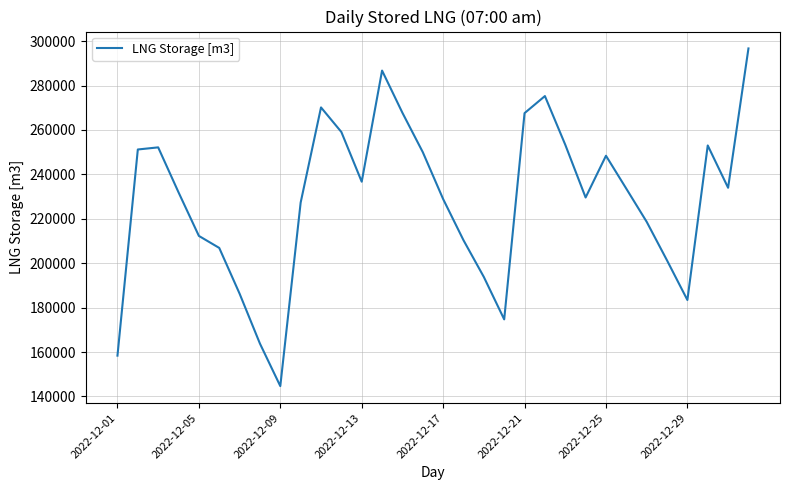

What is the maximum value shown in the chart?

296719.8